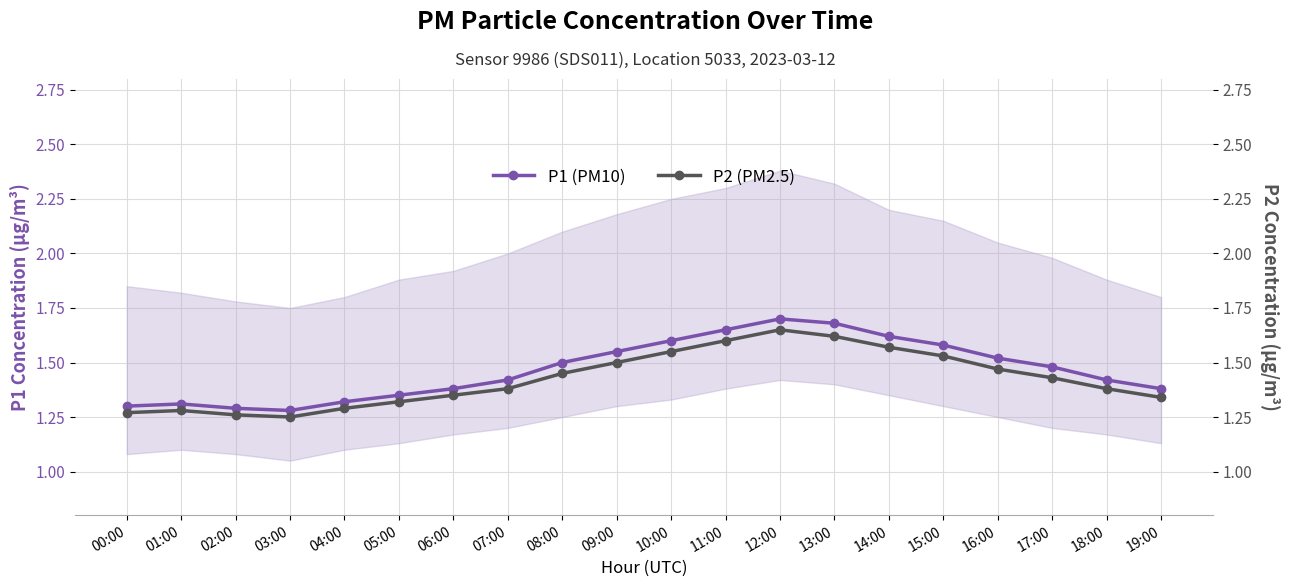

In P2 (PM2.5), how many points are higher than both neighbors (excluding endpoints)?

2